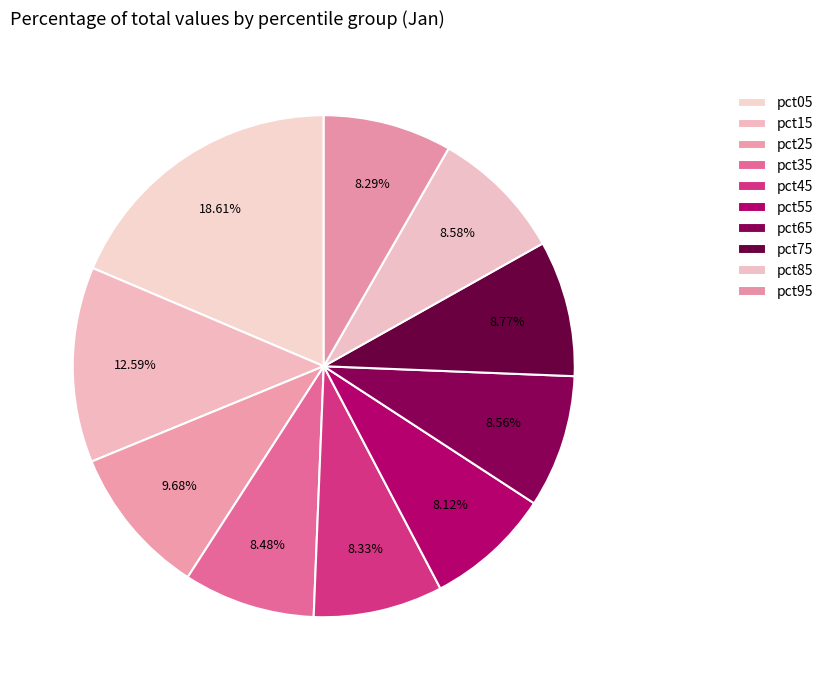

To the nearest percent, what percentage of the pie is pct85?

9%